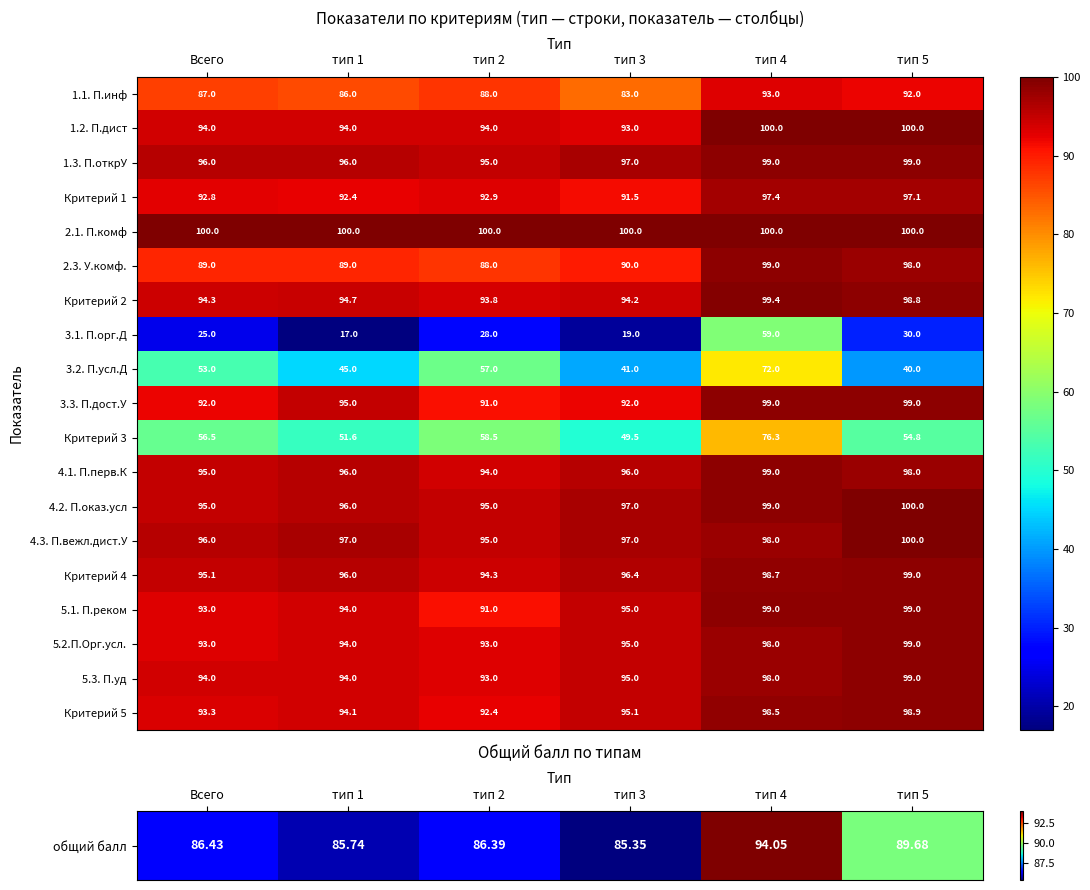

Is it true that 5.3. П.уд equals 131.5 at тип 4?

False